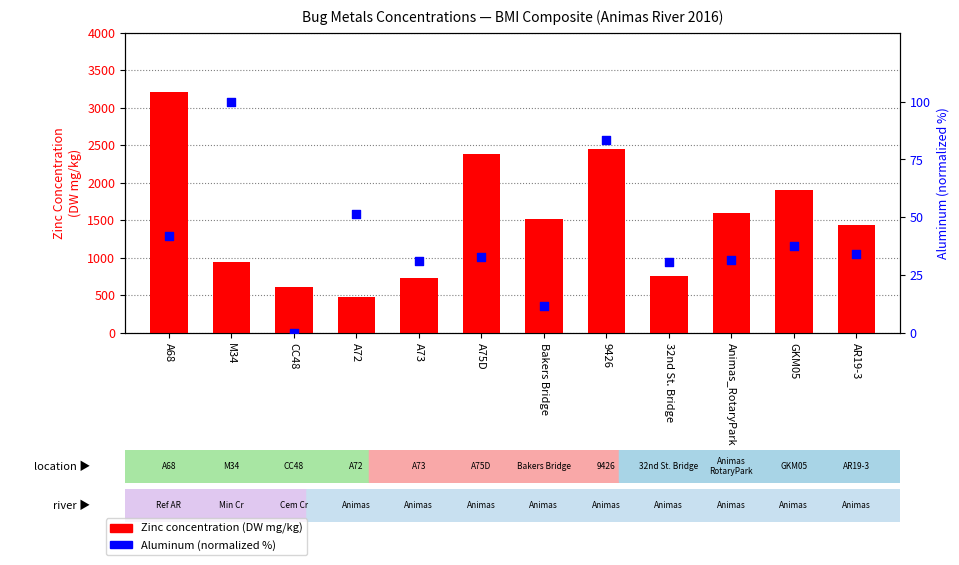

Which series reaches the maximum Y coordinate?

Zinc (ppm)